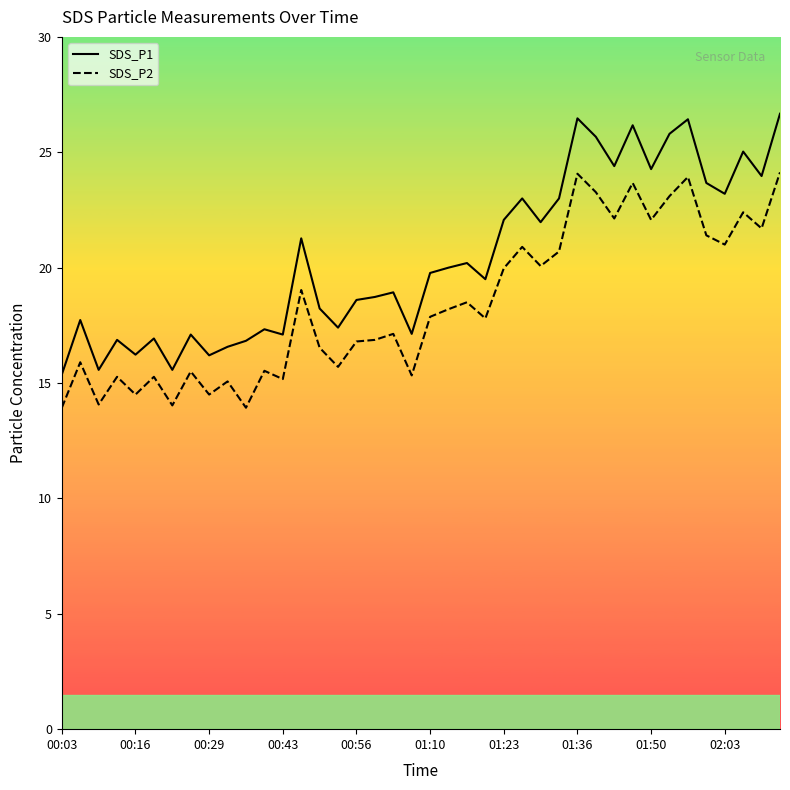

True or false: SDS_P1 and SDS_P2 cross at least once.

False